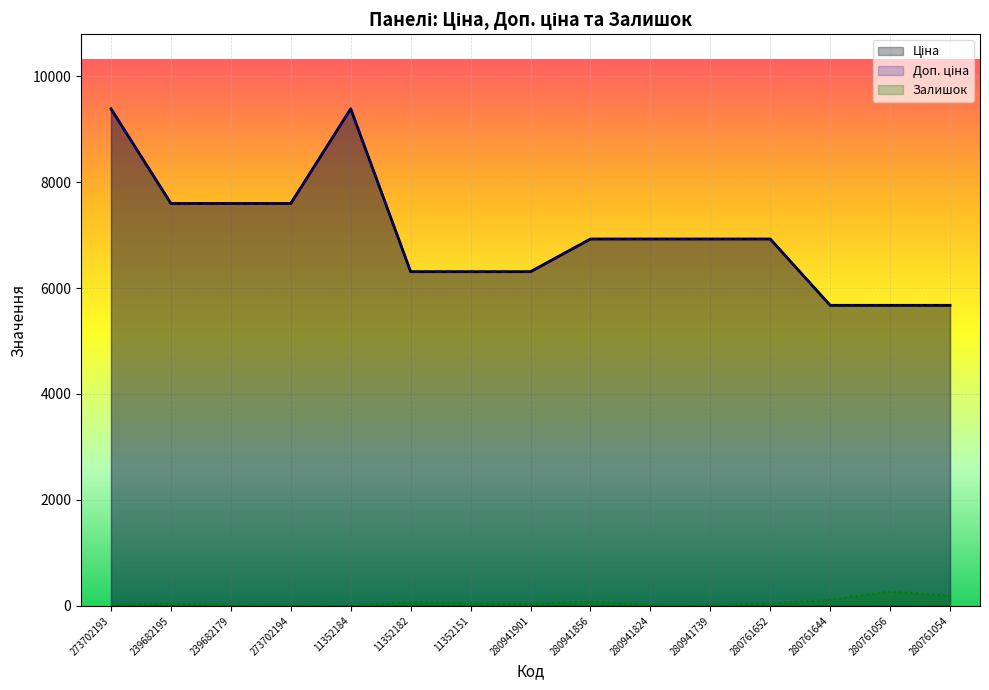

Is the value of Доп. ціна at 280941824 greater than the value of Ціна at 273702194?

No